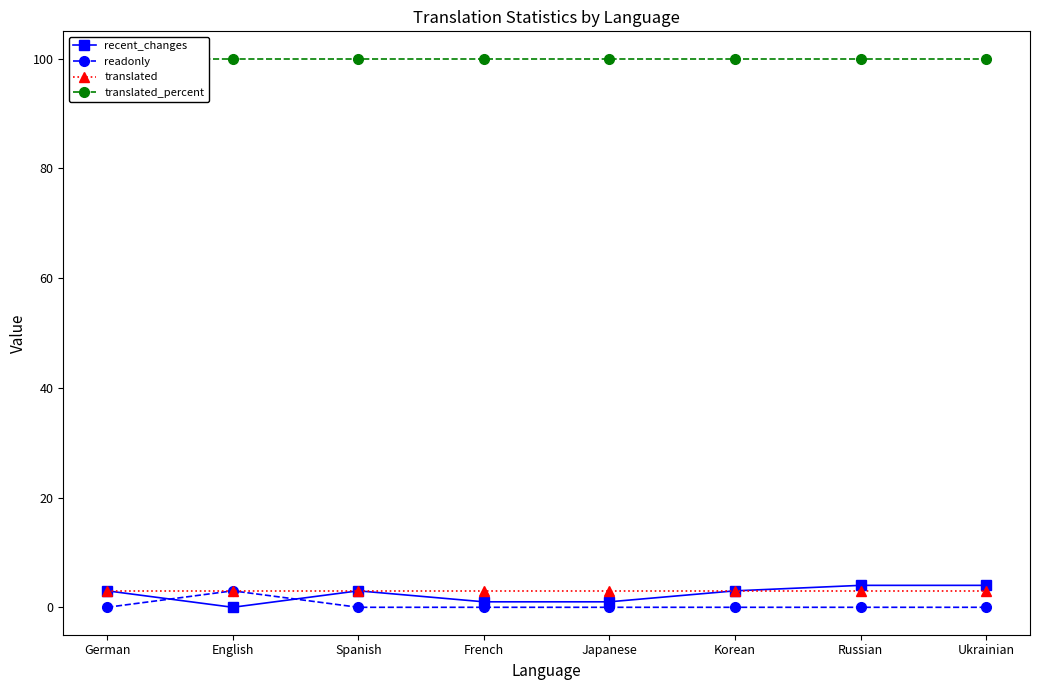

Read the translated value at Russian.

3